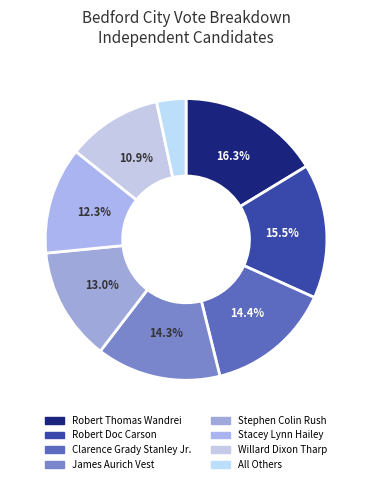

Is there any slice that represents more than half of the pie?

No